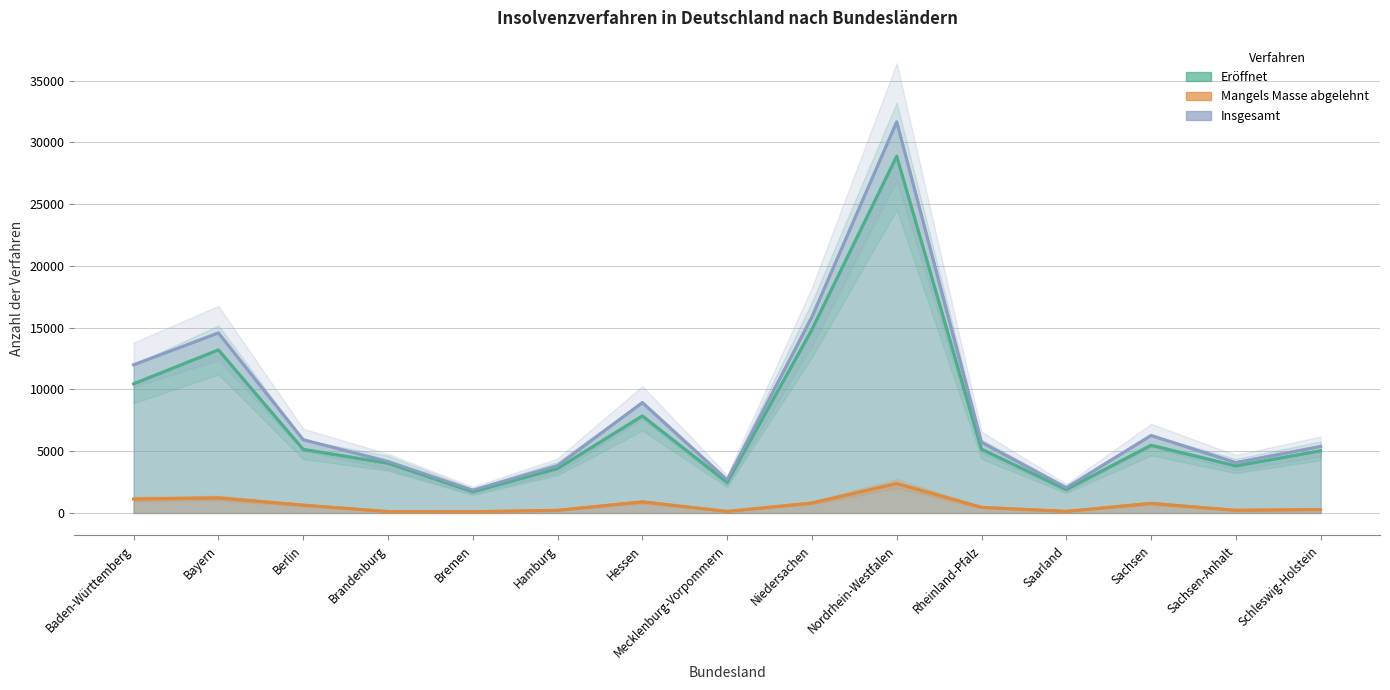

At which label does Insgesamt first exceed 5721?

Baden-Württemberg